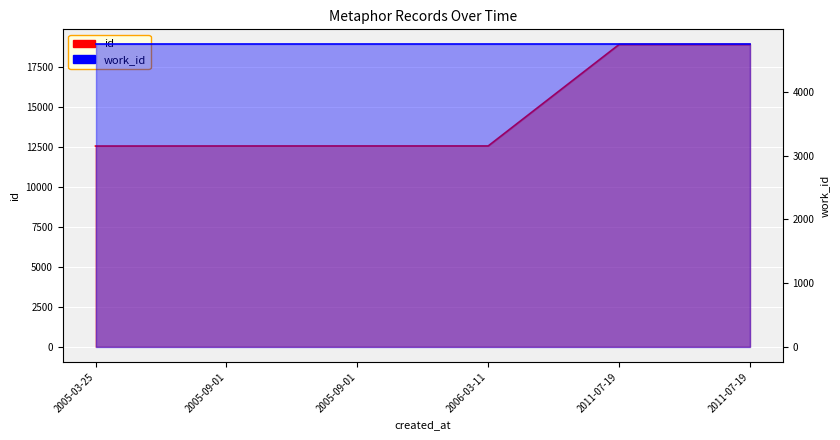

What is the smallest value displayed?

12561